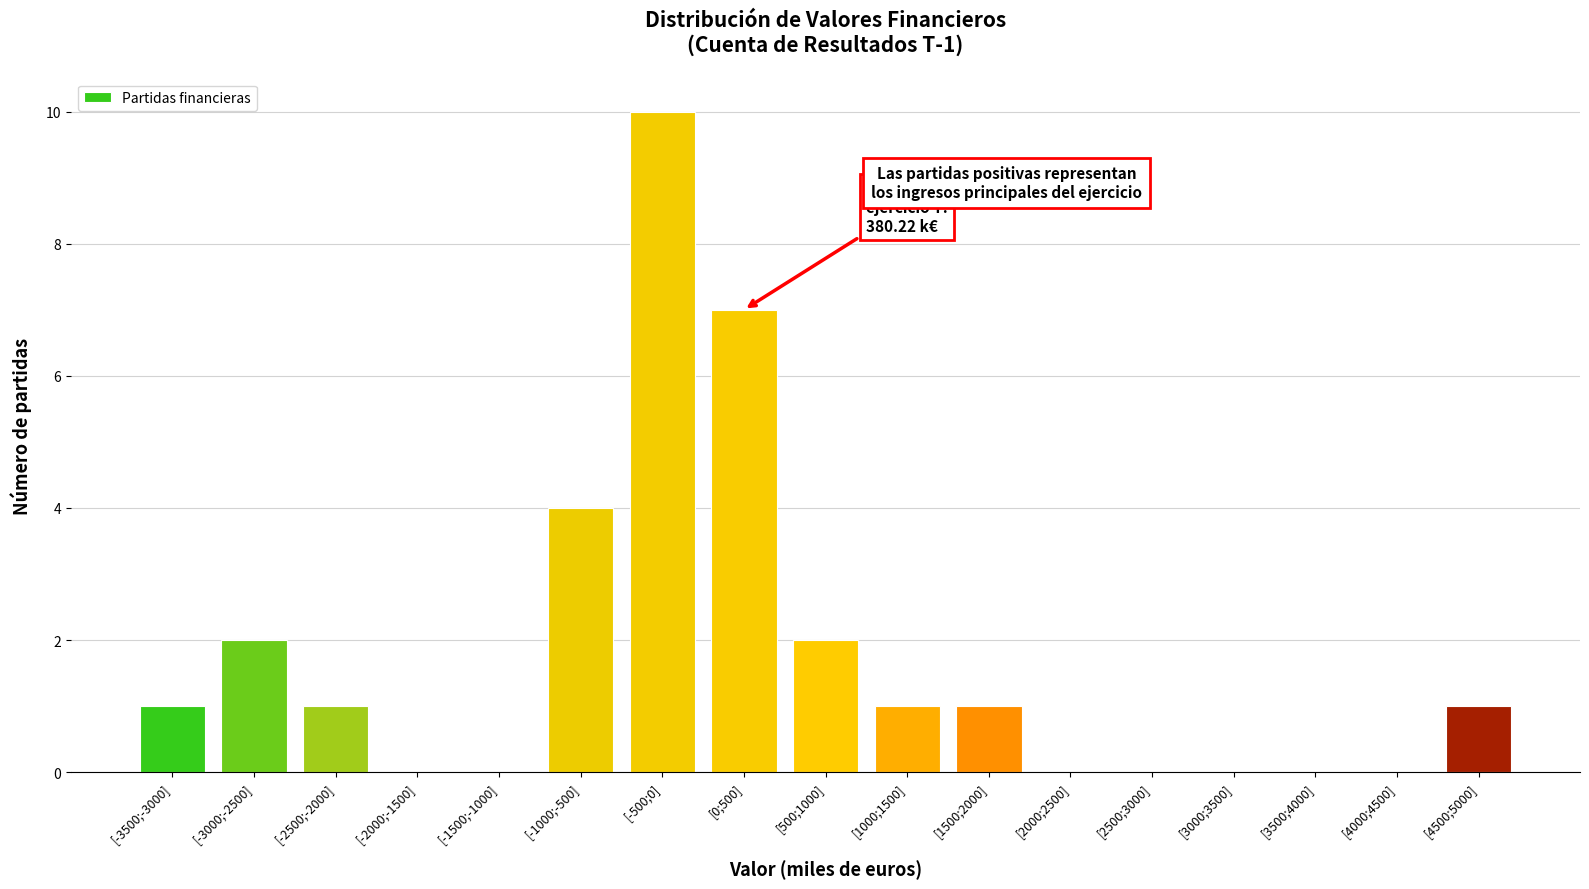

Reading left to right, list all the values displayed in this chart.

[-3500;-3000]=1	[-3000;-2500]=2	[-2500;-2000]=1	[-2000;-1500]=0	[-1500;-1000]=0	[-1000;-500]=4	[-500;0]=10	[0;500]=7	[500;1000]=2	[1000;1500]=1	[1500;2000]=1	[2000;2500]=0	[2500;3000]=0	[3000;3500]=0	[3500;4000]=0	[4000;4500]=0	[4500;5000]=1